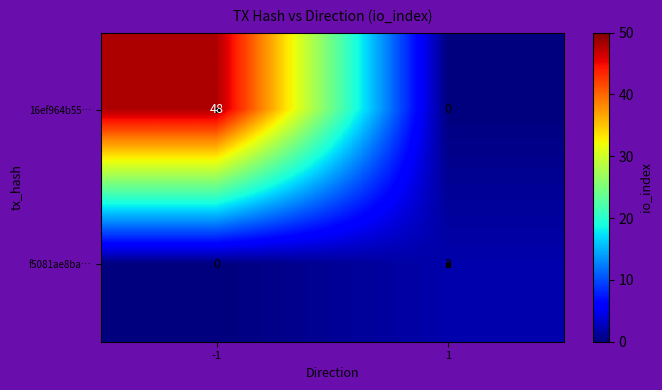

What is the sum of the 16ef964b55… values at 1 and -1?

48